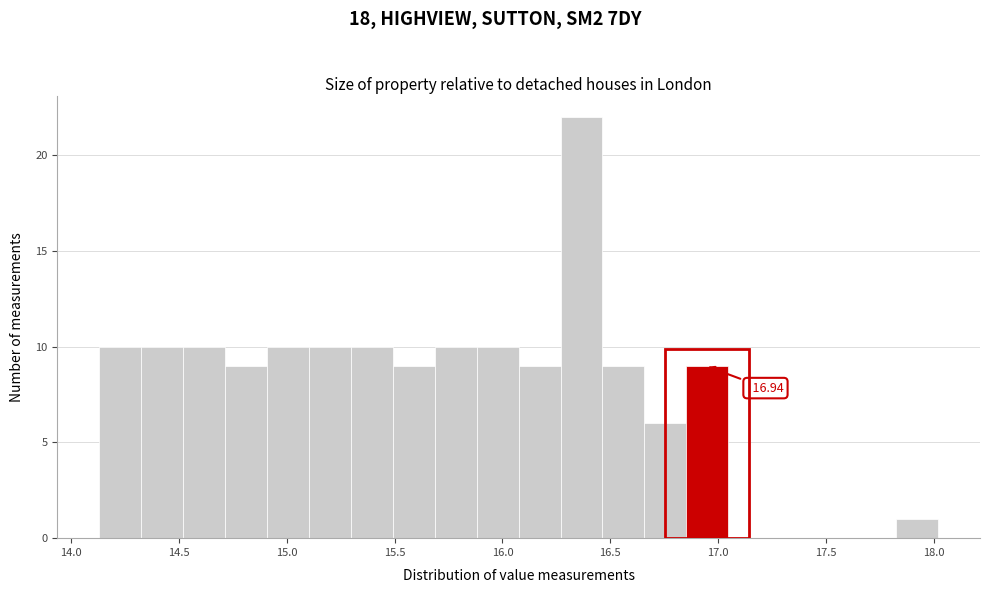

Read against the x-axis, roughly where is the centre of the tallest bar?

16.35